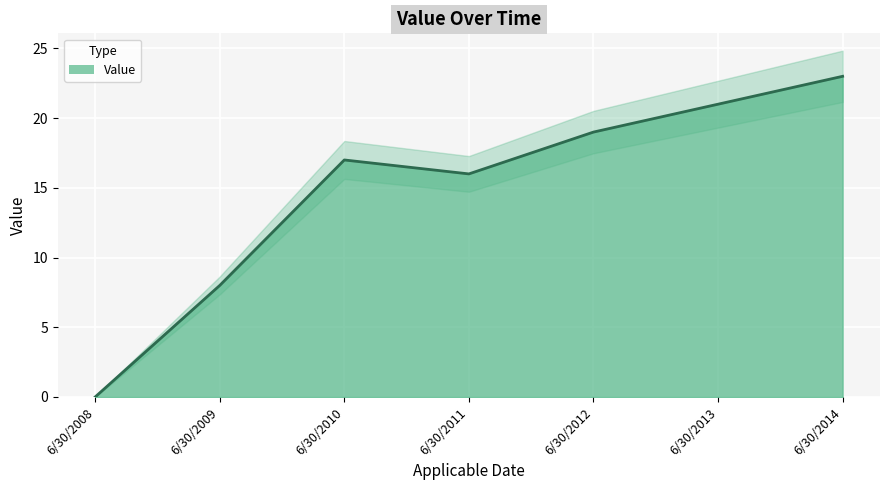

What is the sum of all values?

104